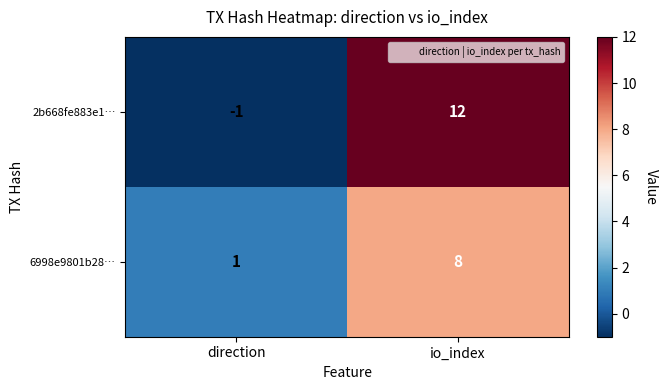

Reading left to right, transcribe all the data shown in this chart.

2b668fe883e1…: direction=-1	io_index=12
6998e9801b28…: direction=1	io_index=8